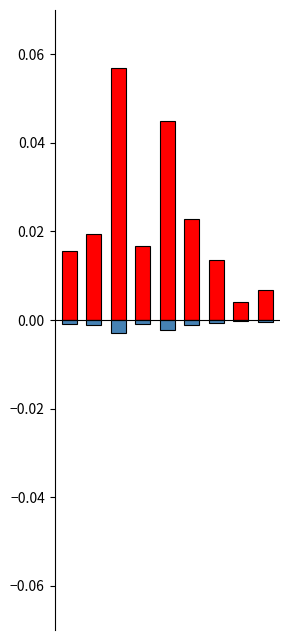

At which label does ადგილობრივი ბიუჯეტის სახსრებით (5%) reach its minimum?

2